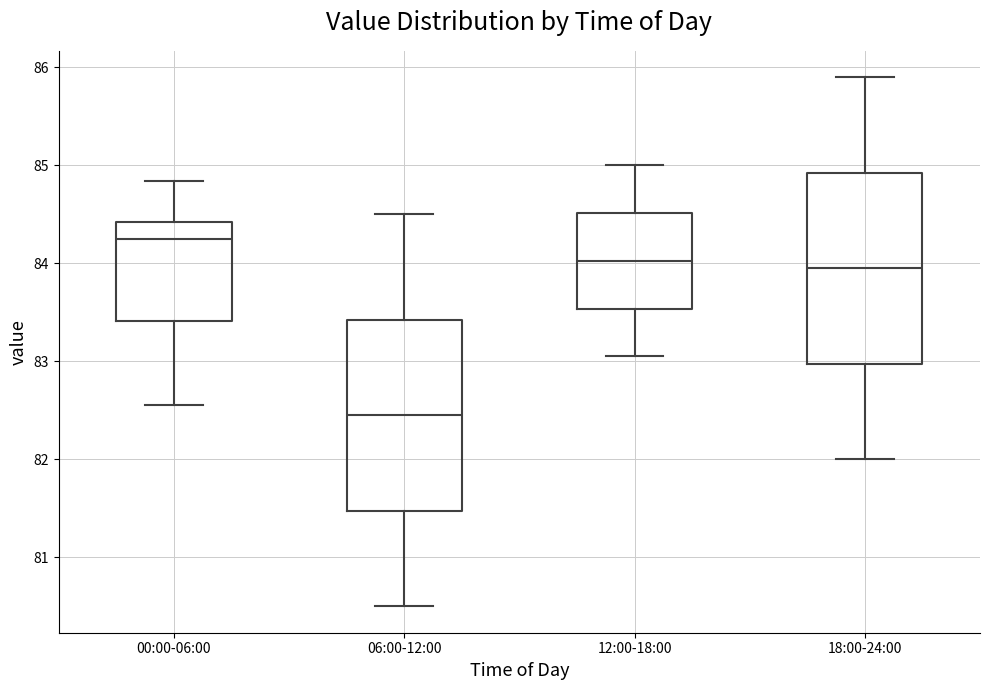

Reading left to right, read every box against the y-axis: the position of its median line, the range the box covers, and the ends of its whiskers. The values are not printed on the chart, so give them approximately, as read against the axis.

00:00-06:00: median 84.2, box 83.4 to 84.4, whiskers 82.6 to 84.8
06:00-12:00: median 82.5, box 81.5 to 83.4, whiskers 80.5 to 84.5
12:00-18:00: median 84.0, box 83.5 to 84.5, whiskers 83.1 to 85.0
18:00-24:00: median 84.0, box 83.0 to 84.9, whiskers 82.0 to 85.9